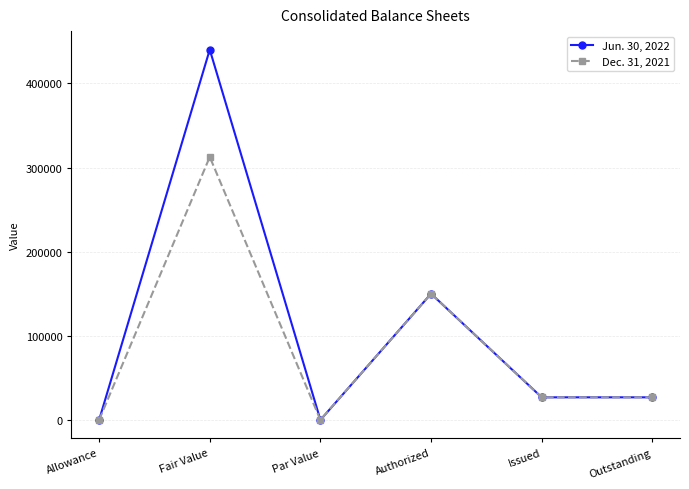

What are all the series names shown in the legend?

Jun. 30, 2022, Dec. 31, 2021